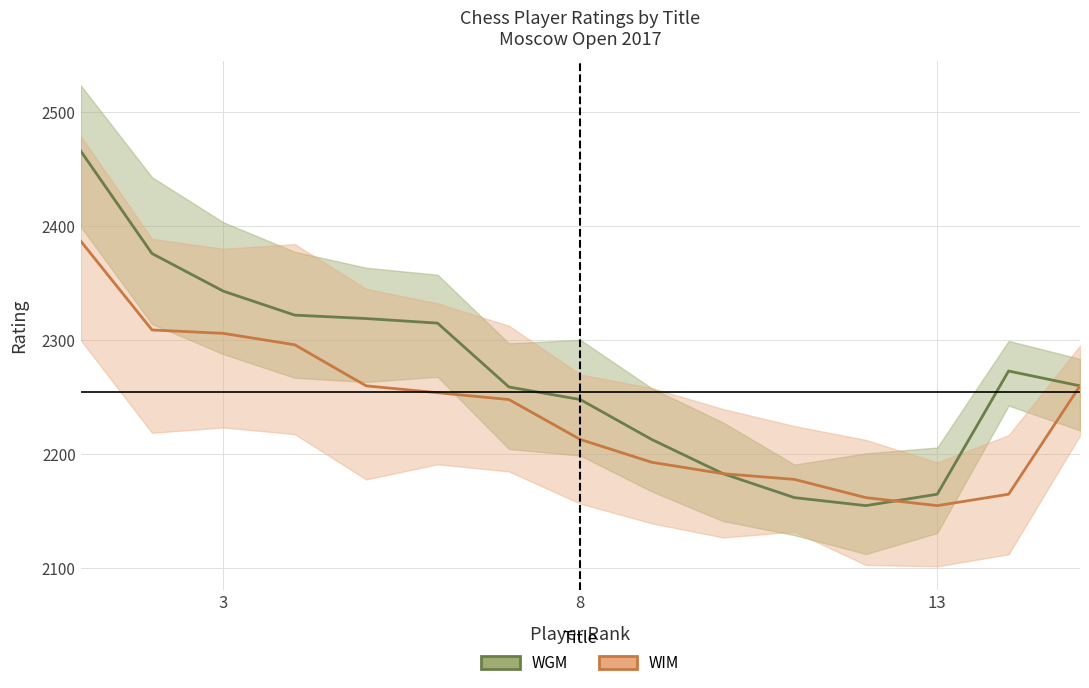

What are all the series names shown in the legend?

WGM, WIM